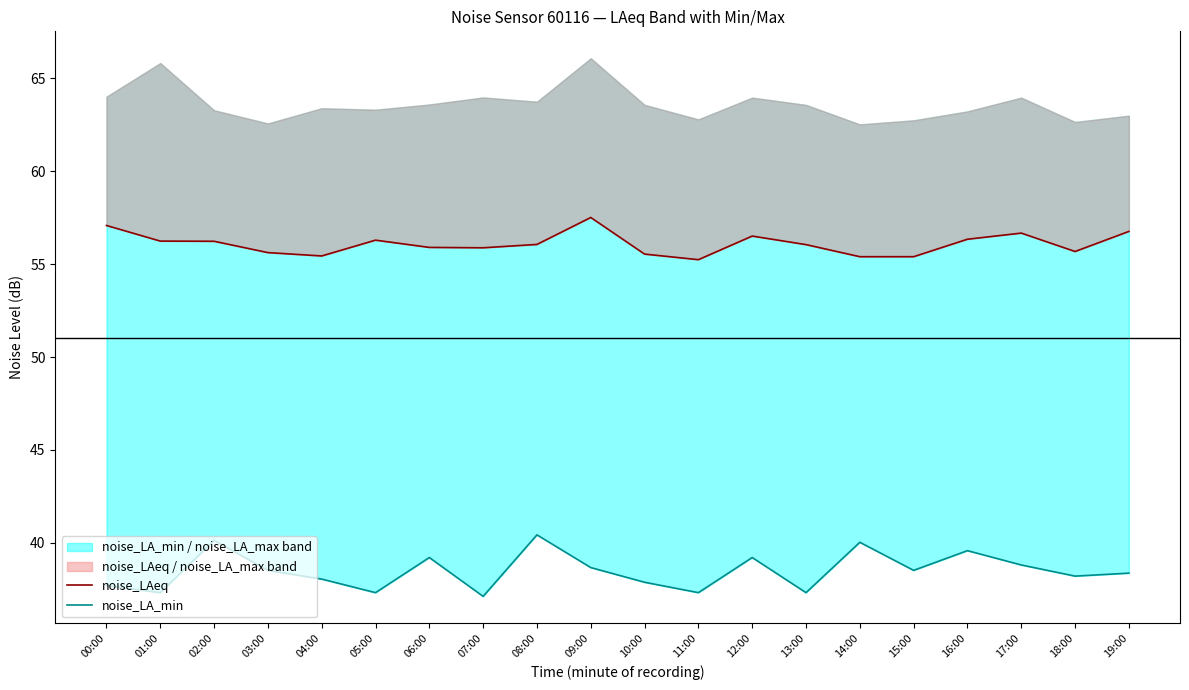

What is the difference between the maximum and second lowest values in the noise_LA_min series?

3.1